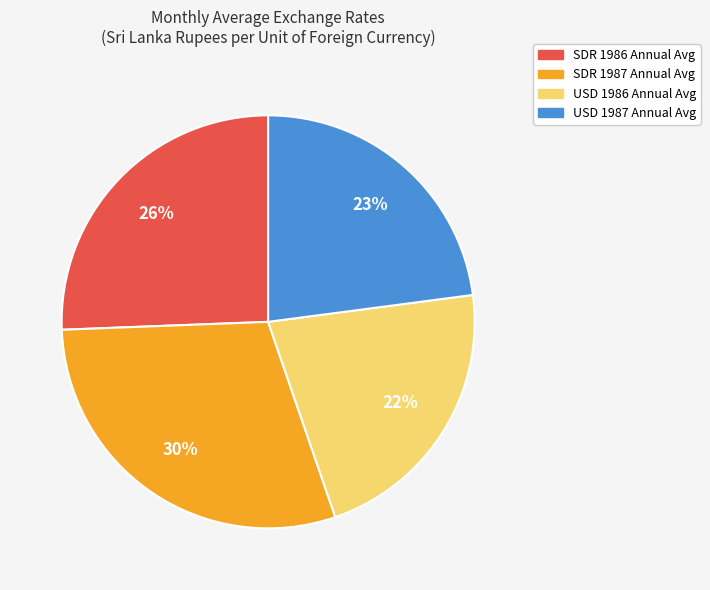

Which has a higher value, SDR 1987 Annual Avg or USD 1987 Annual Avg?

SDR 1987 Annual Avg